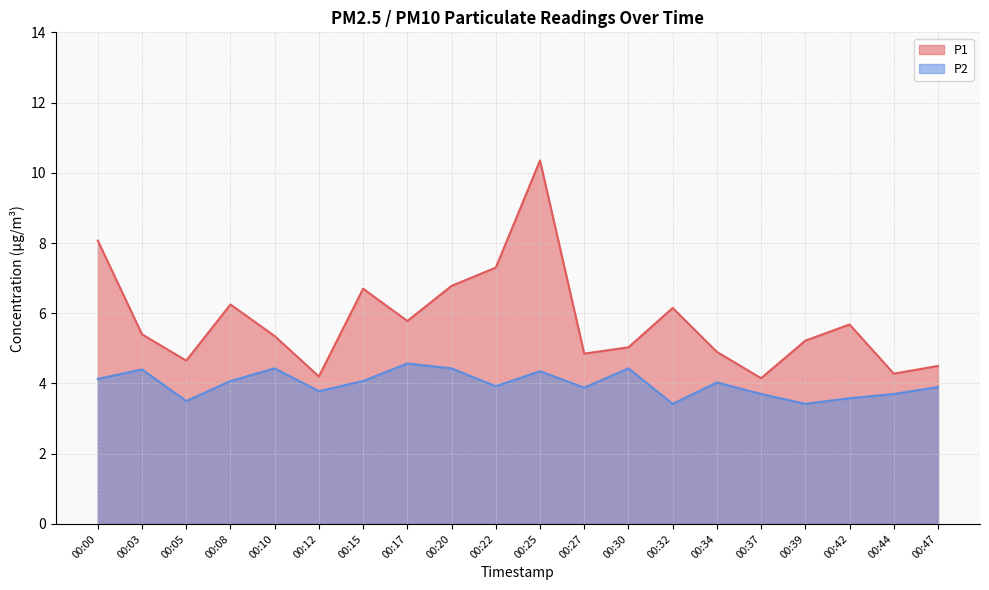

Where is P2 nearest to the value 3?

00:32